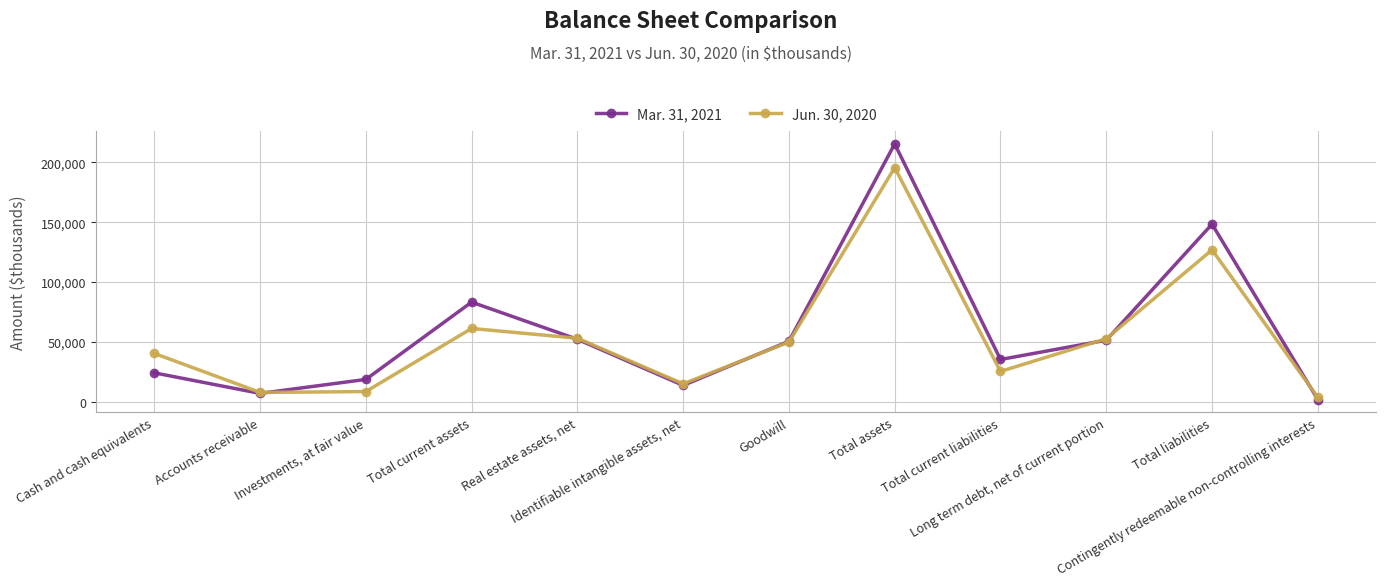

What is the maximum value shown in the chart?

215257